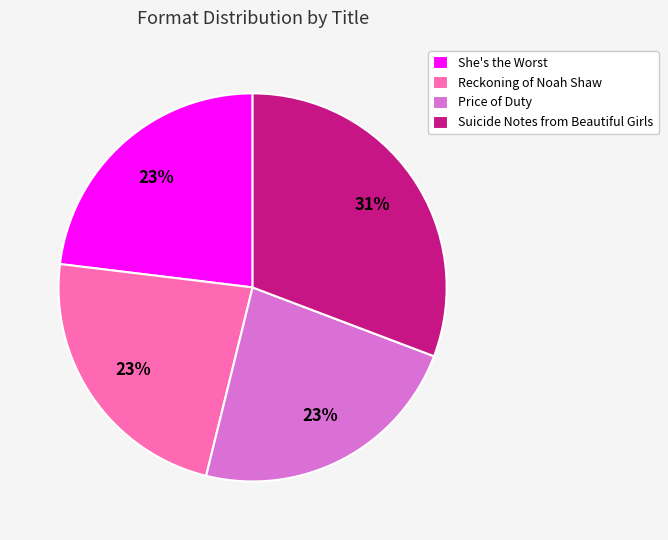

The Price of Duty slice represents 9% of the pie. True or false?

False